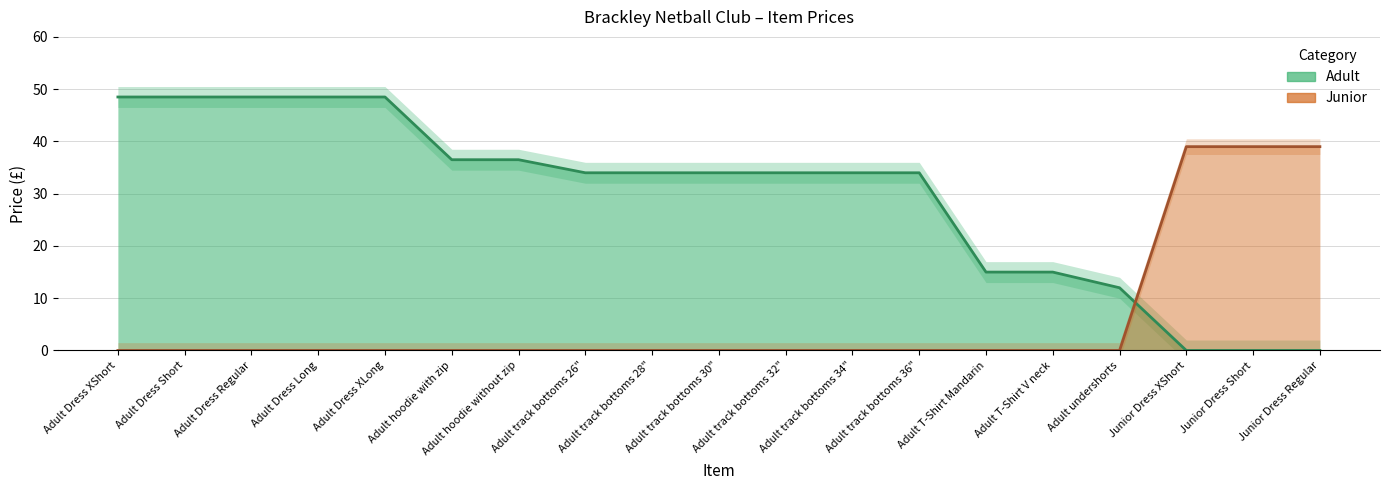

What is the label of the 3rd point from the left?

Adult Dress Regular